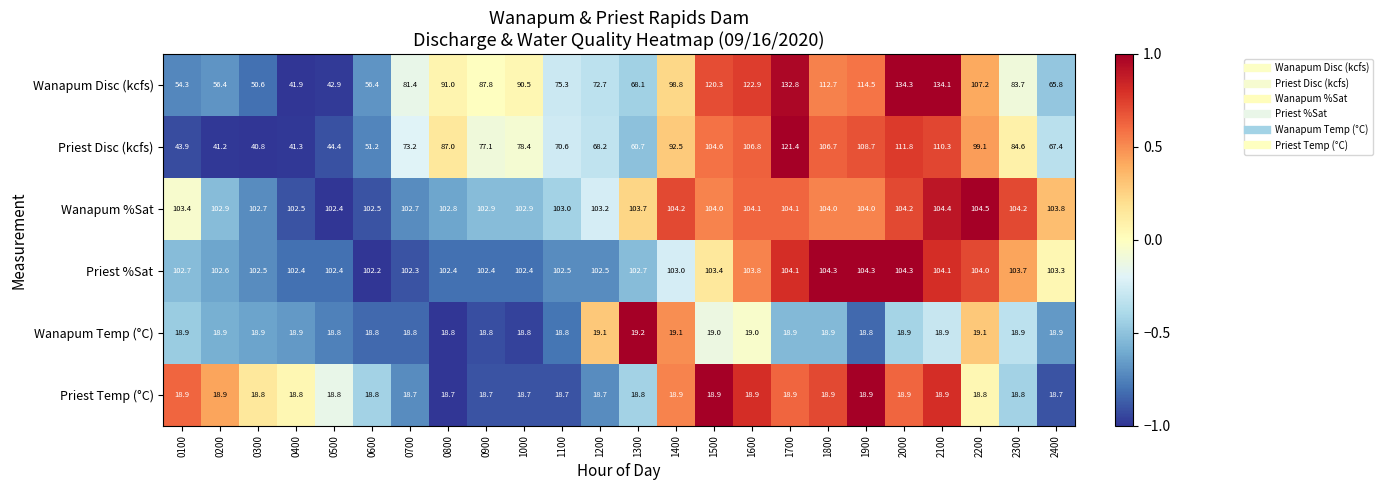

Which series changed the most between 0900 and 1800?

Priest Disc (kcfs)